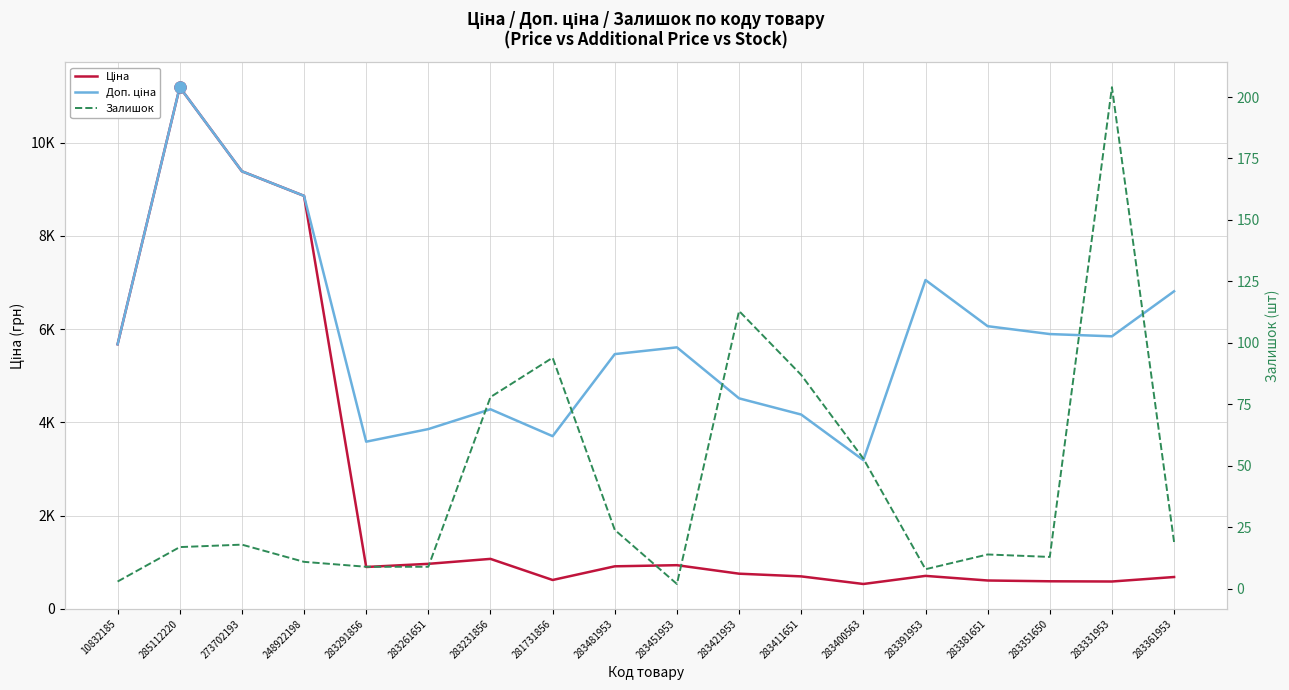

What is the value of the Доп. ціна point at the 12th from the left?

4165.6